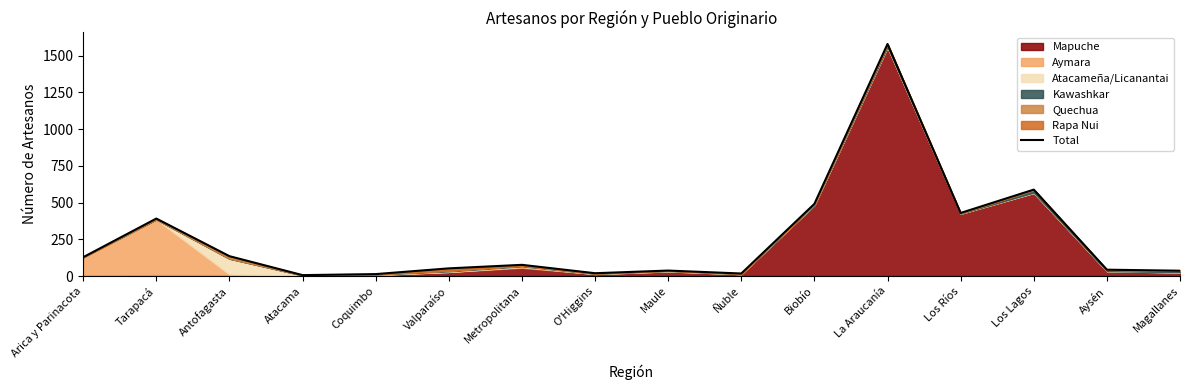

Reading left to right, transcribe all the data shown in this chart.

Arica y Parinacota=128	Tarapacá=391	Antofagasta=135	Atacama=6	Coquimbo=13	Valparaíso=52	Metropolitana=76	O'Higgins=19	Maule=37	Ñuble=17	Biobío=491	La Araucanía=1579	Los Ríos=429	Los Lagos=588	Aysén=43	Magallanes=36